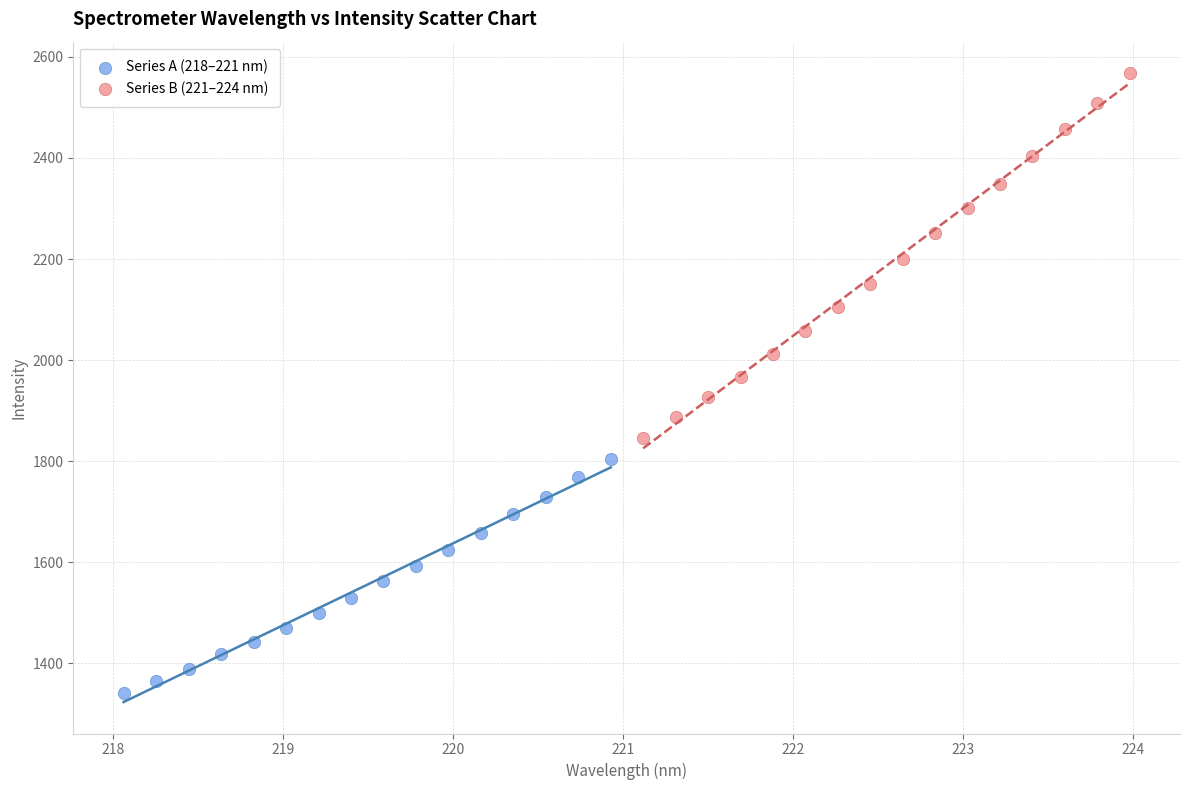

Which series has the widest spread of Y values?

Series B (221–224 nm)